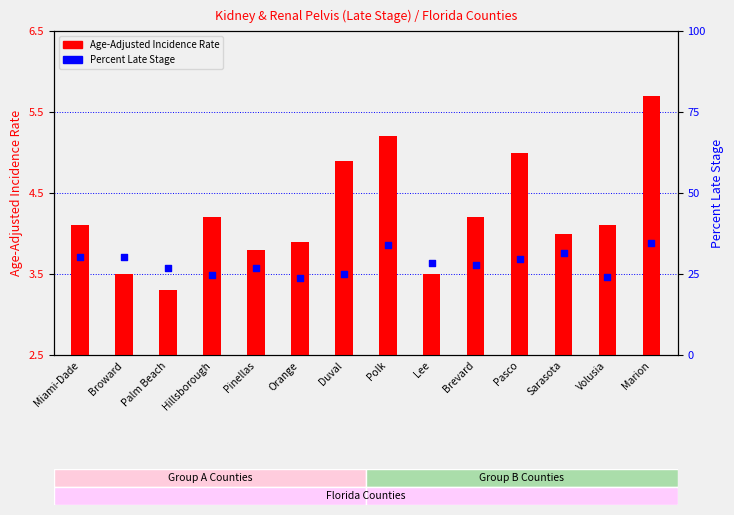

Which series contains the highest Y value?

Percent of Cases with Late Stage